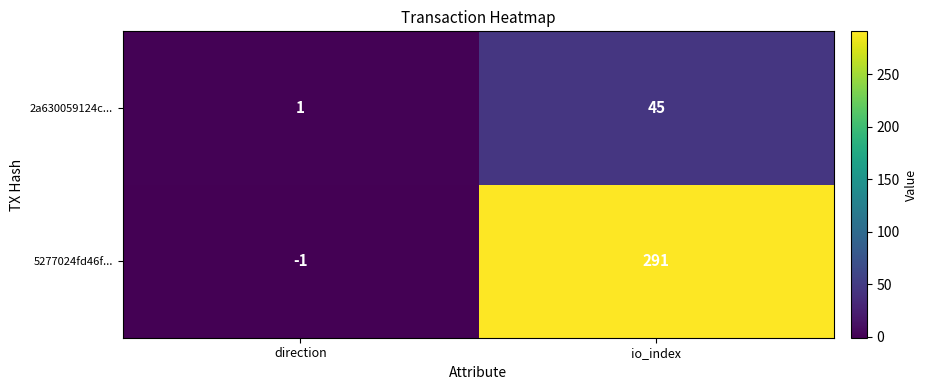

Which category has the highest value across all series?

io_index